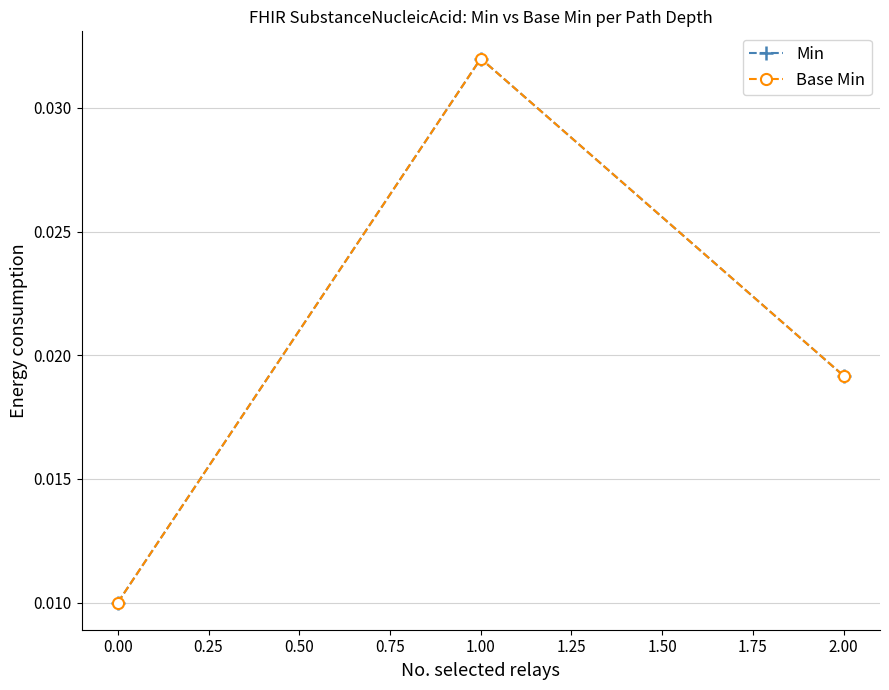

Is this an area chart (filled region under the line)?

No